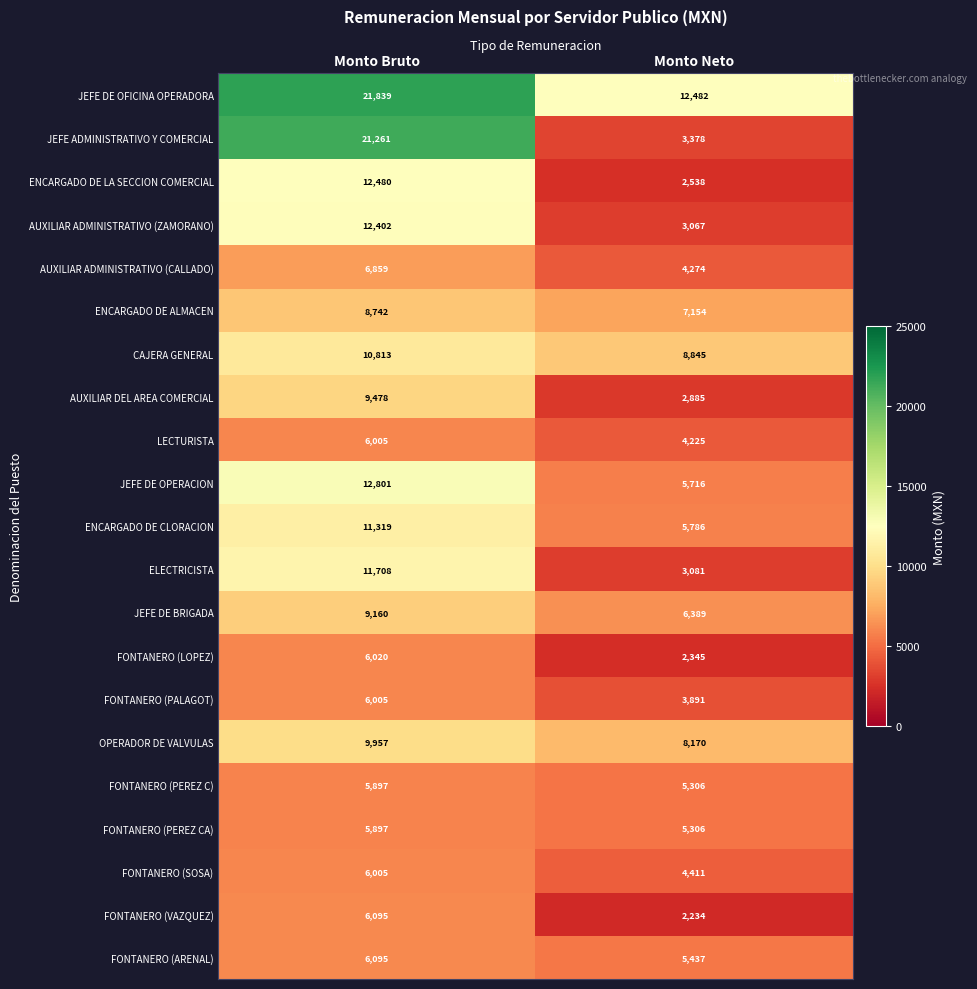

Which label corresponds to the largest value in the chart?

Monto Bruto